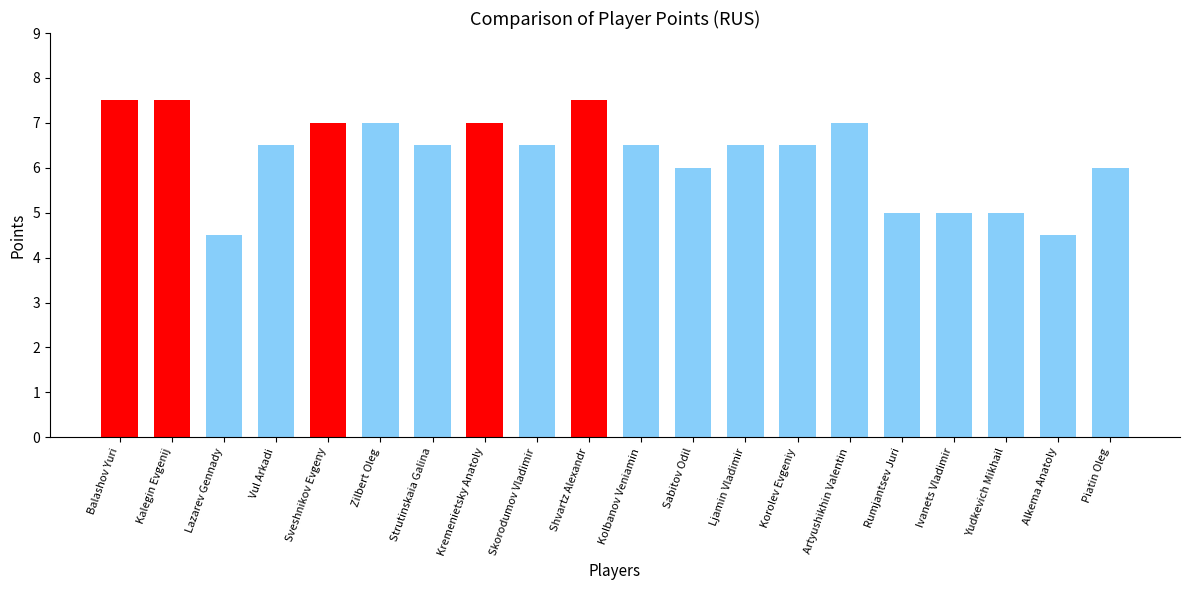

What is the maximum value shown in the chart?

7.5